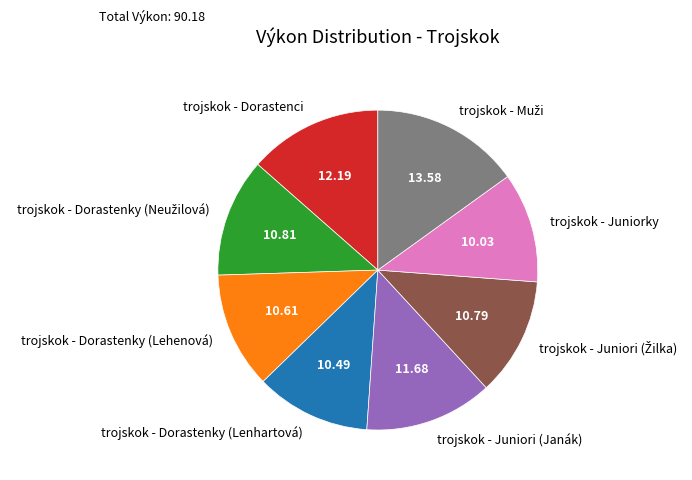

Count the number of slices in the pie.

8